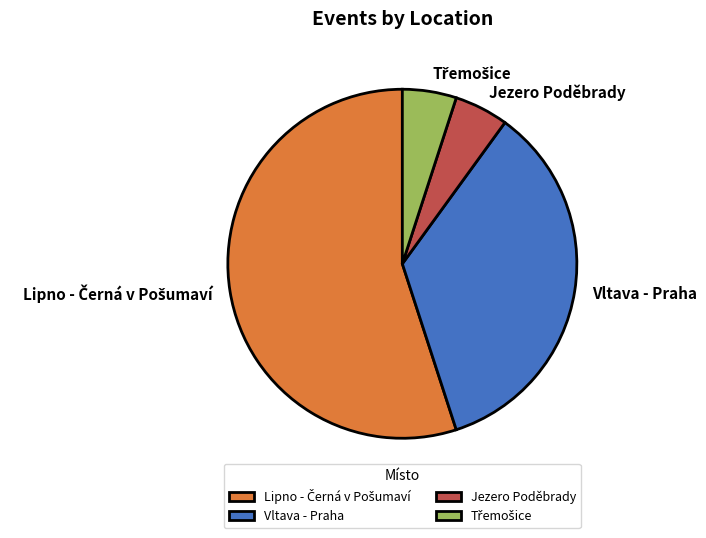

Is Jezero Poděbrady the majority of the pie?

No